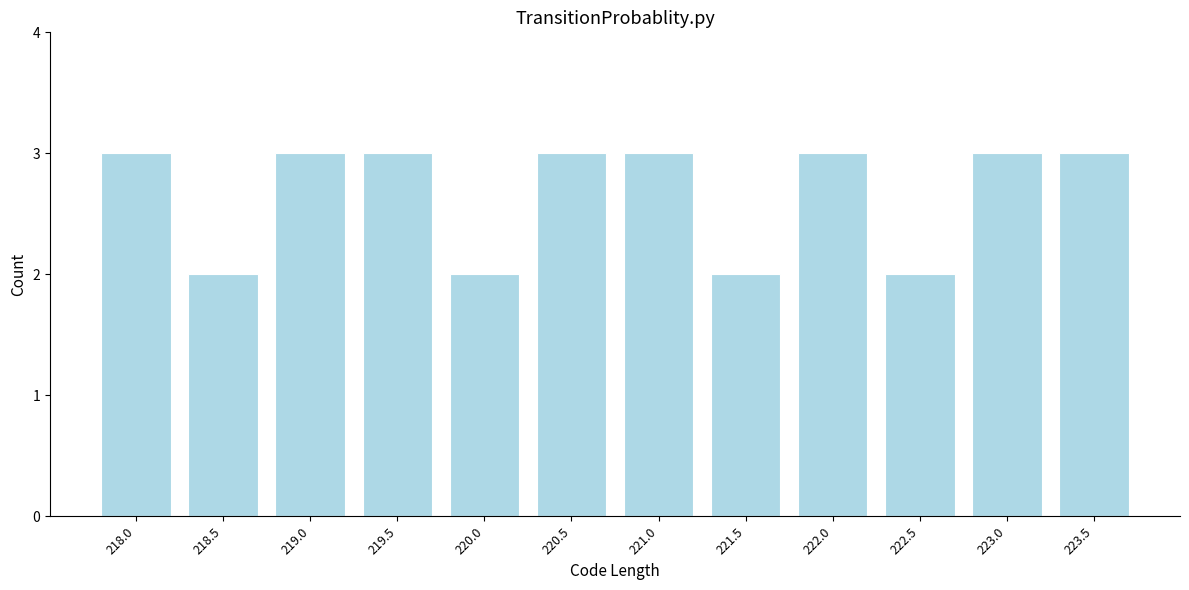

Reading right to left, transcribe all the data shown in this chart.

223.5=3	223.0=3	222.5=2	222.0=3	221.5=2	221.0=3	220.5=3	220.0=2	219.5=3	219.0=3	218.5=2	218.0=3